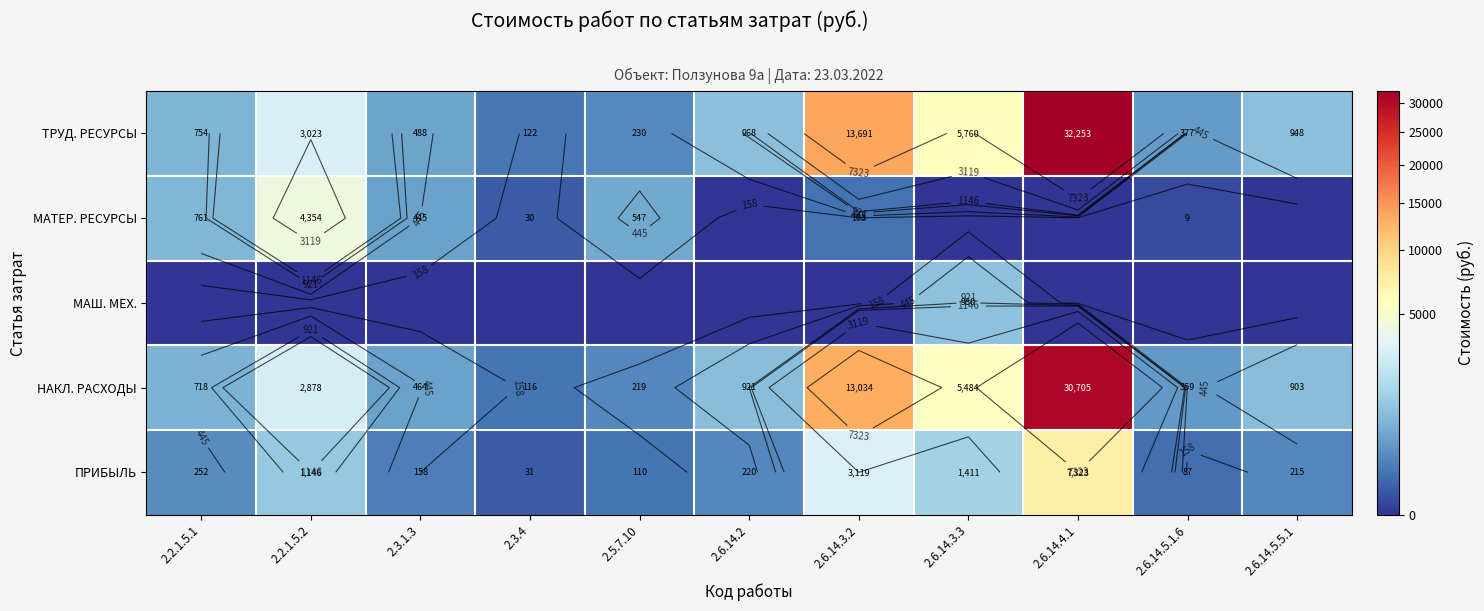

True or false: МАШ. МЕХ. has a value of 0.0 at 2.6.14.2.

True